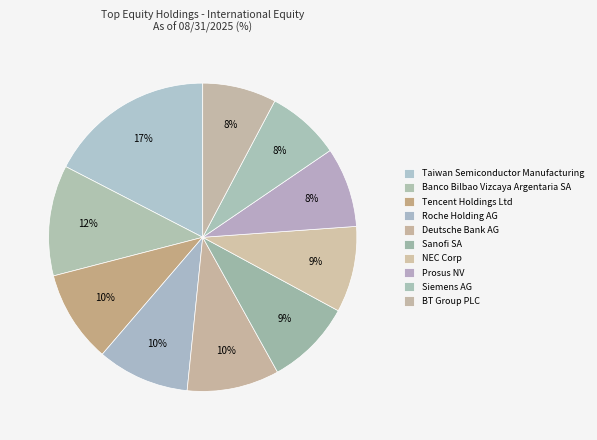

Is Siemens AG the majority of the pie?

No